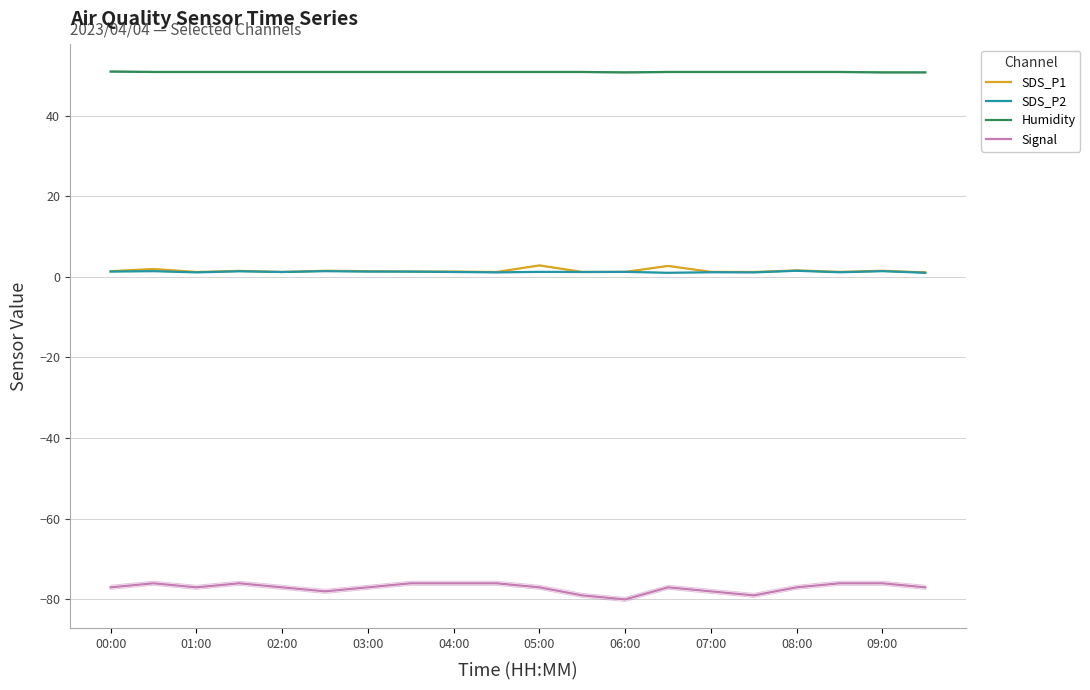

True or false: Humidity and SDS_P2 intersect in this chart.

False